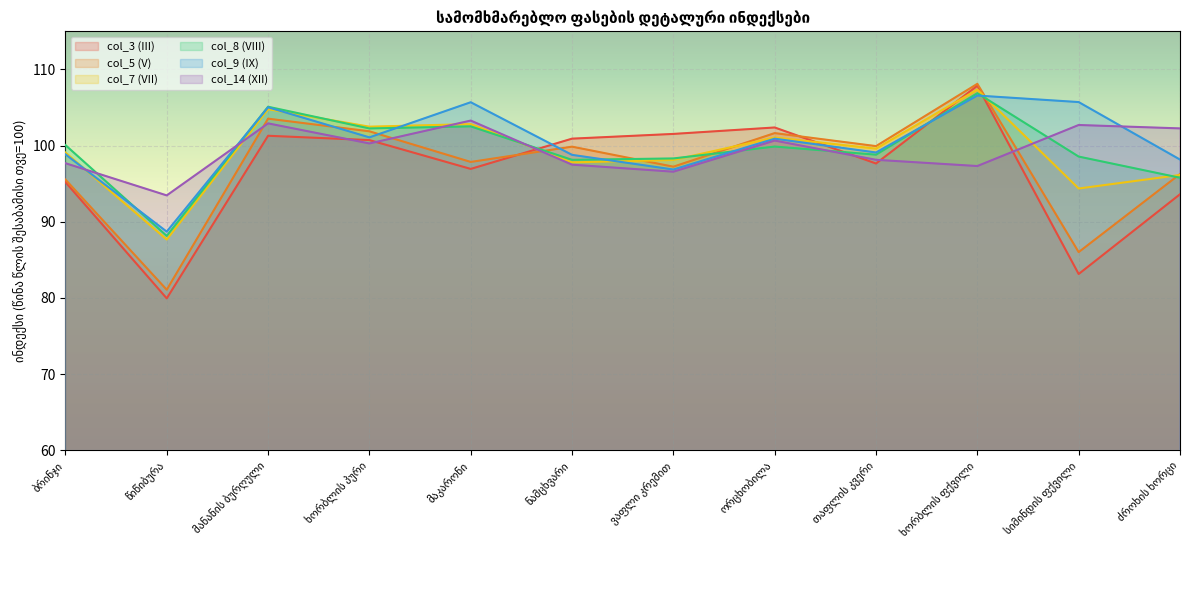

How many categories are shown in the chart?

12